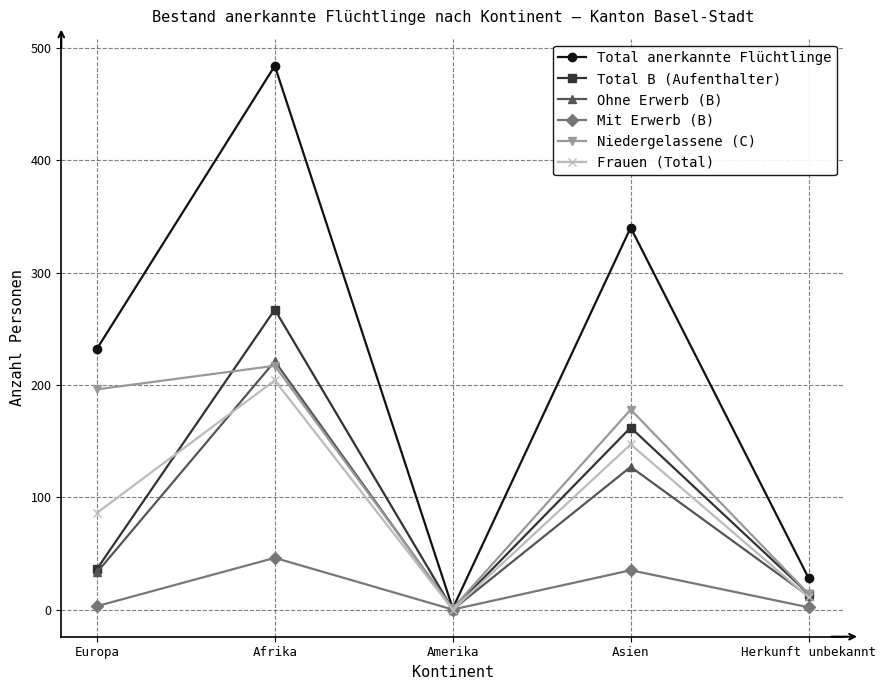

At which category is the sum across all series the highest?

Afrika